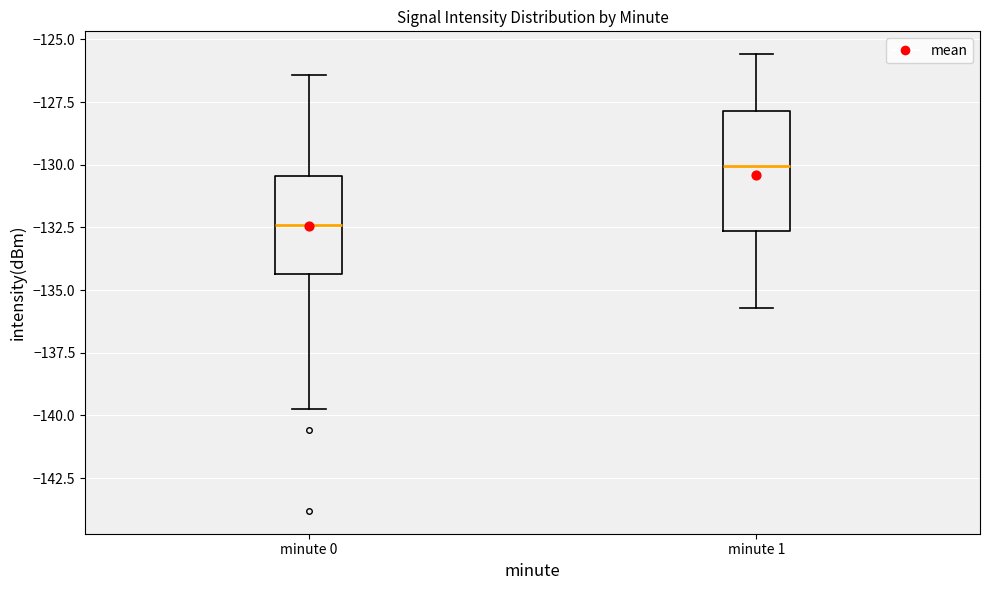

Reading left to right, read every box against the y-axis: the position of its median line, the range the box covers, and the ends of its whiskers. The values are not printed on the chart, so give them approximately, as read against the axis.

minute 0: median -132.5, box -134.5 to -130.5, whiskers -140.0 to -126.5
minute 1: median -130.0, box -132.5 to -128.0, whiskers -135.5 to -125.5